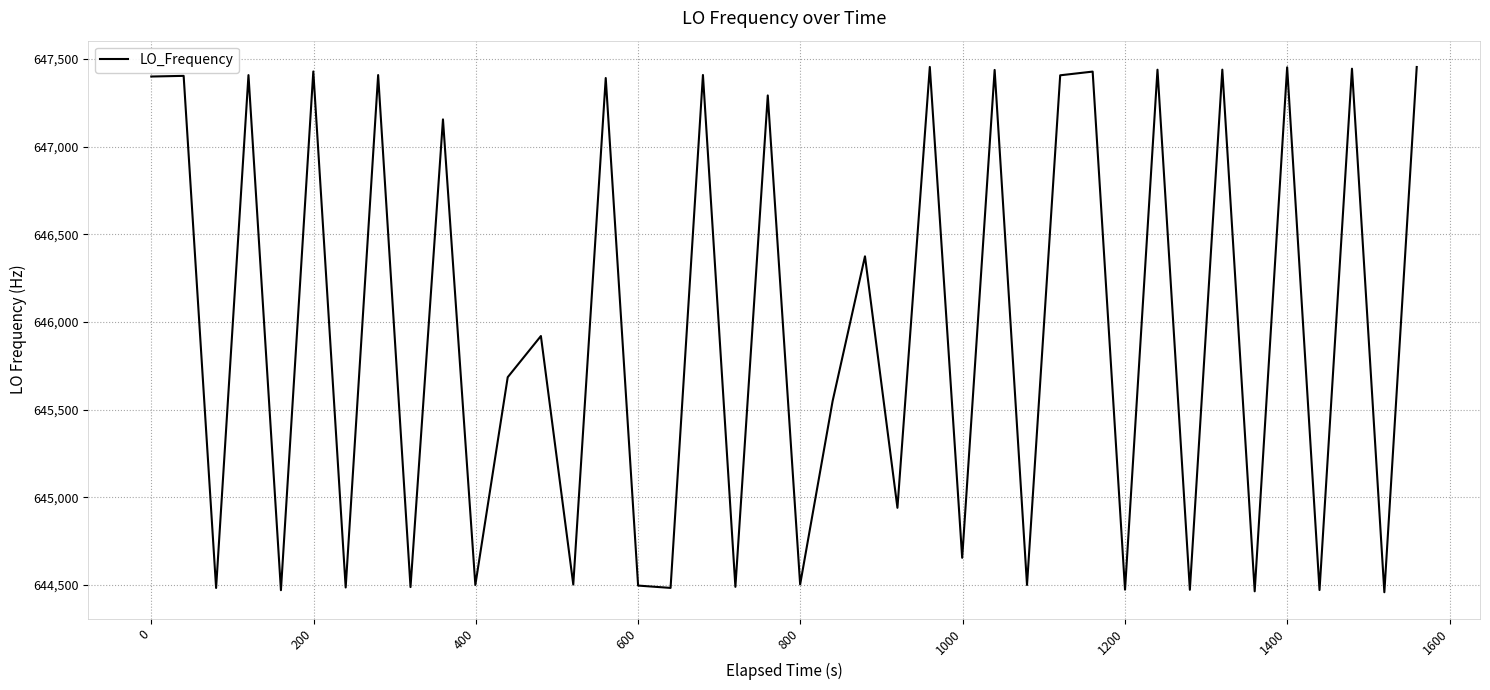

What is the difference between the maximum and minimum values?

2995.3